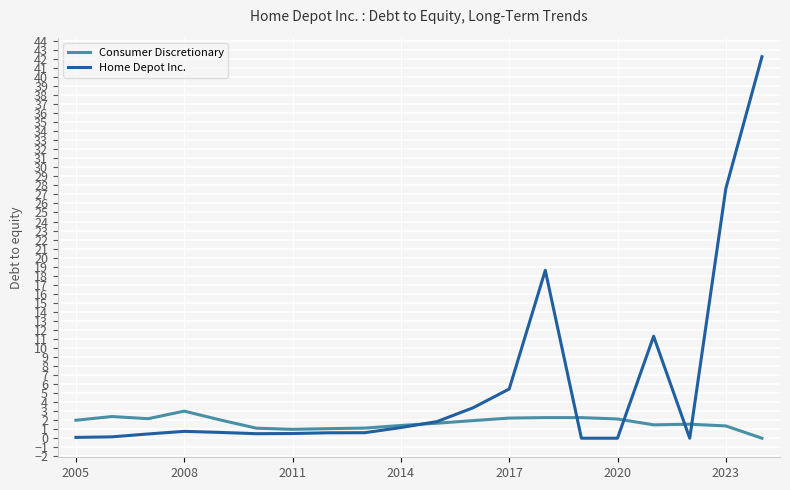

How many times do Consumer Discretionary and Home Depot Inc. cross each other?

5